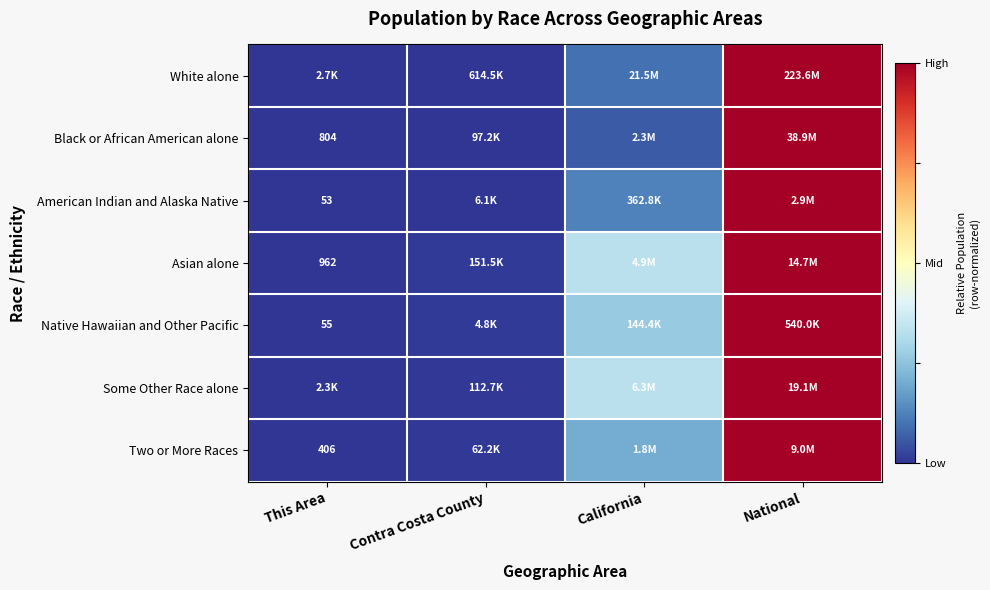

Between Contra Costa County and National, which is larger?

National